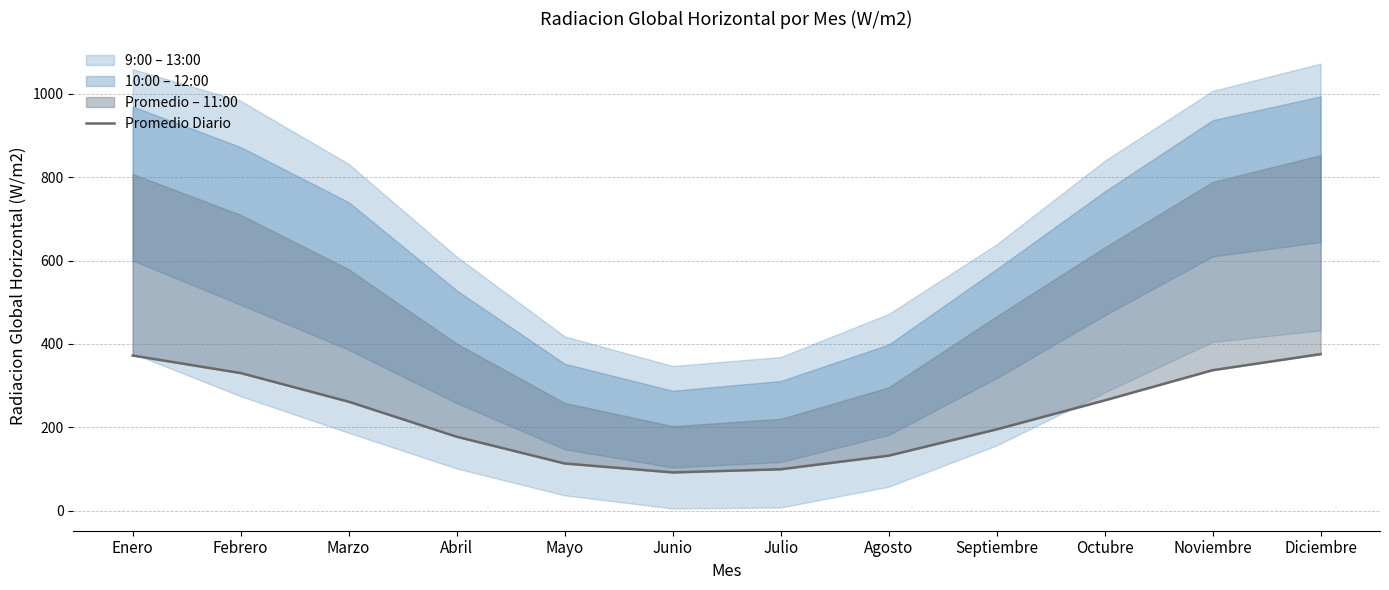

True or false: the data shows 91.7 at Junio.

True